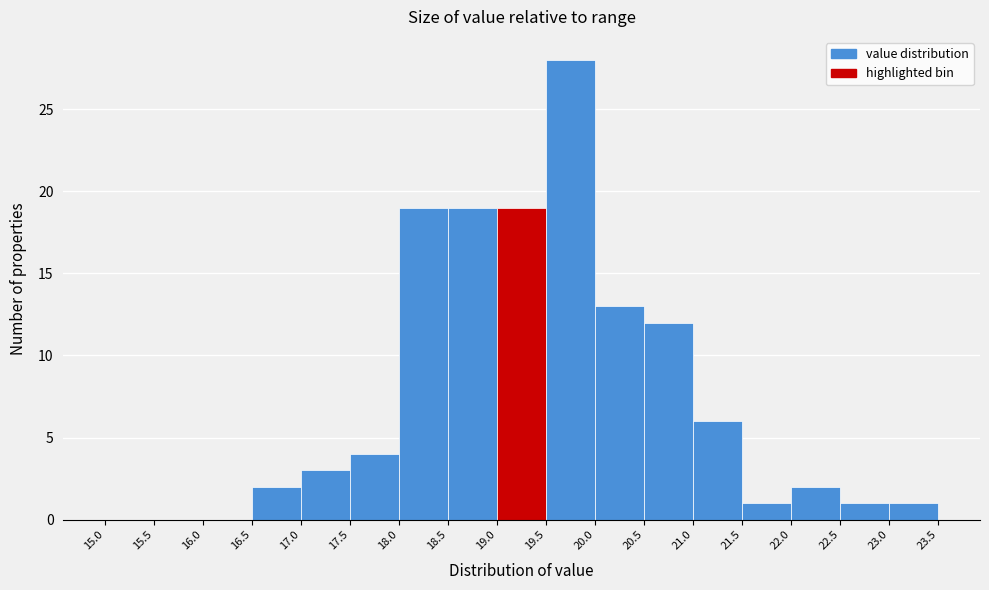

Over which range of the x-axis is the bar tallest?

19.5 to 20.0